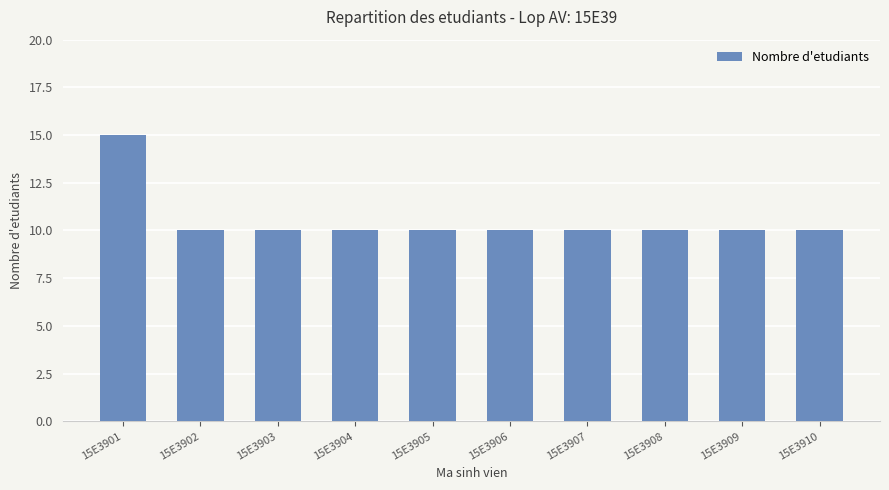

Reading left to right, extract all data points from this chart.

15E3901=15	15E3902=10	15E3903=10	15E3904=10	15E3905=10	15E3906=10	15E3907=10	15E3908=10	15E3909=10	15E3910=10